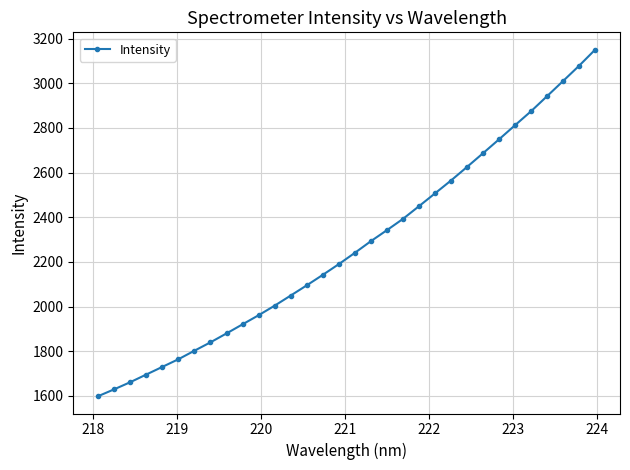

What is the average value?

2271.1